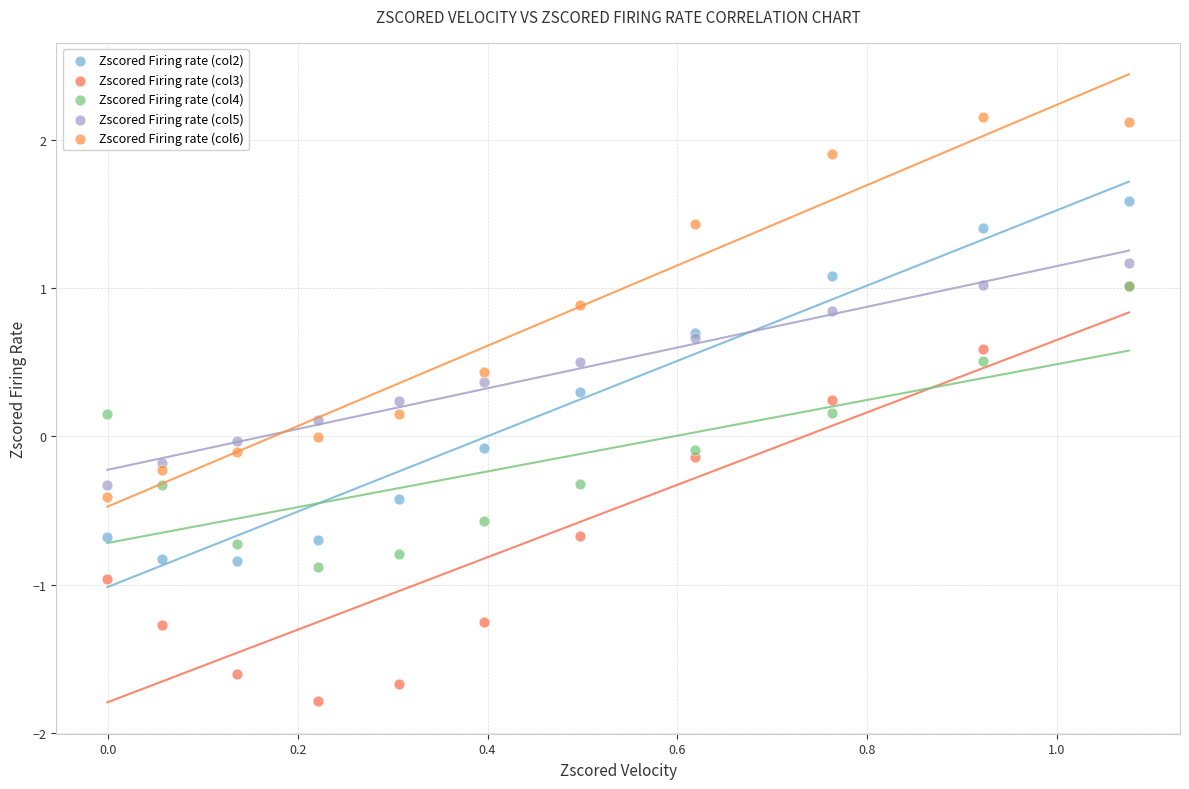

What are all the series names shown in the legend?

Zscored Firing rate (col2), Zscored Firing rate (col3), Zscored Firing rate (col4), Zscored Firing rate (col5), Zscored Firing rate (col6)